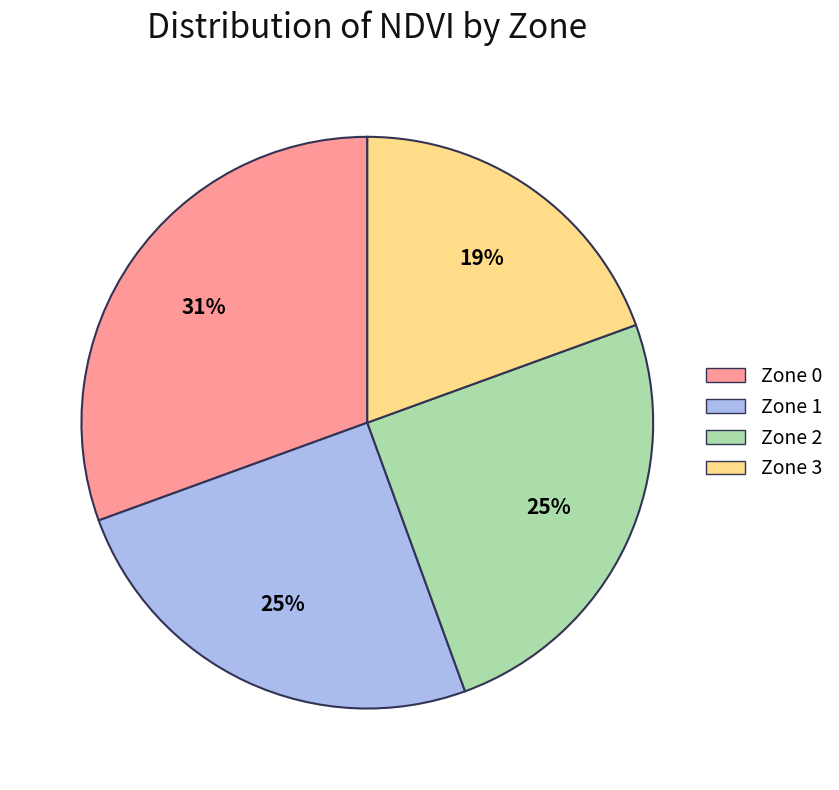

Does any single category account for the majority?

No